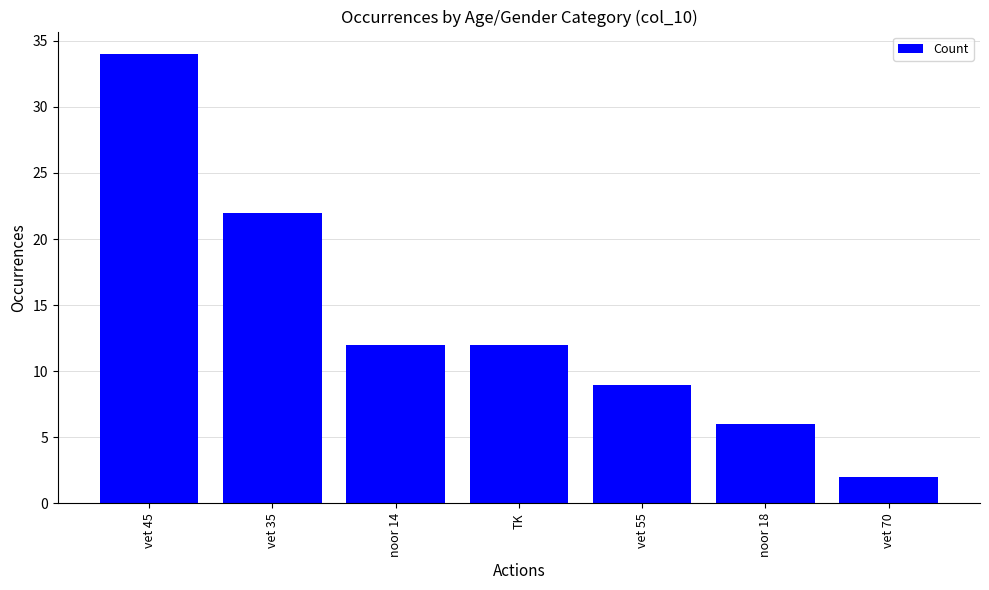

What is the label of the 3rd bar from the right?

vet 55